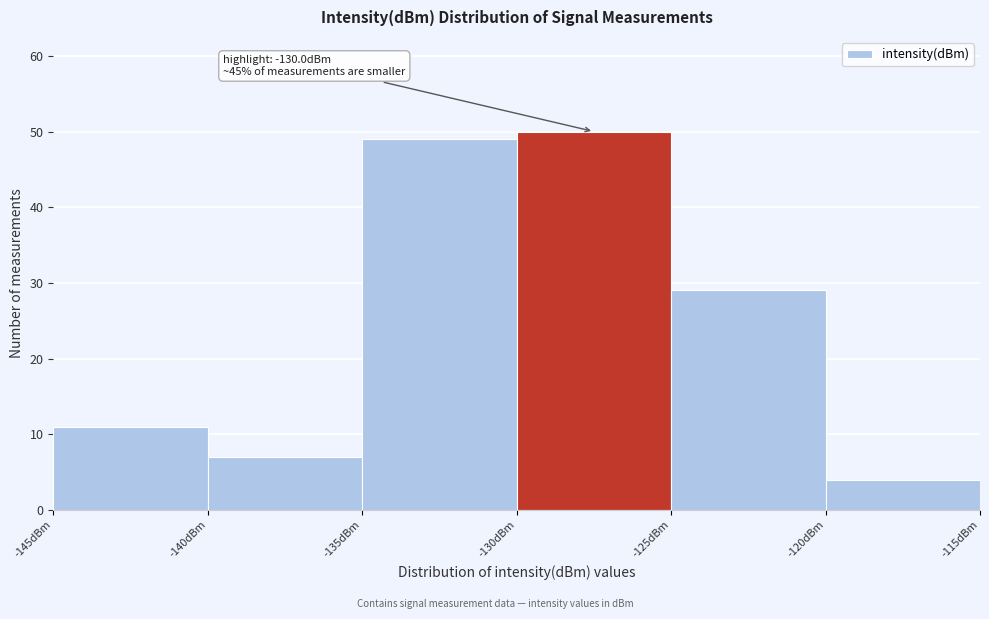

Over which range of the x-axis is the bar tallest?

-130 to -125